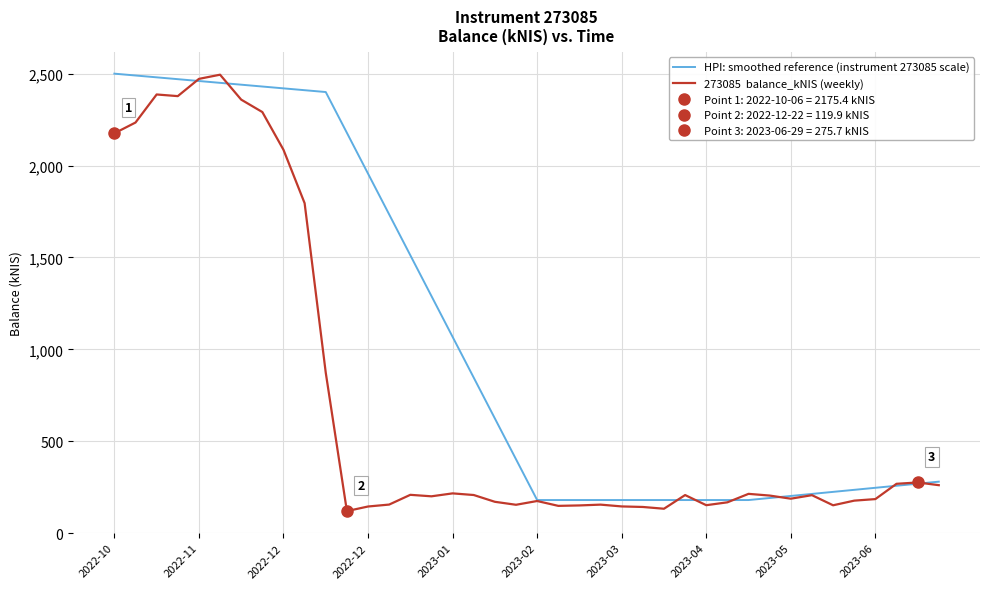

What is the difference between the highest and lowest values at 2023-02?

5.3